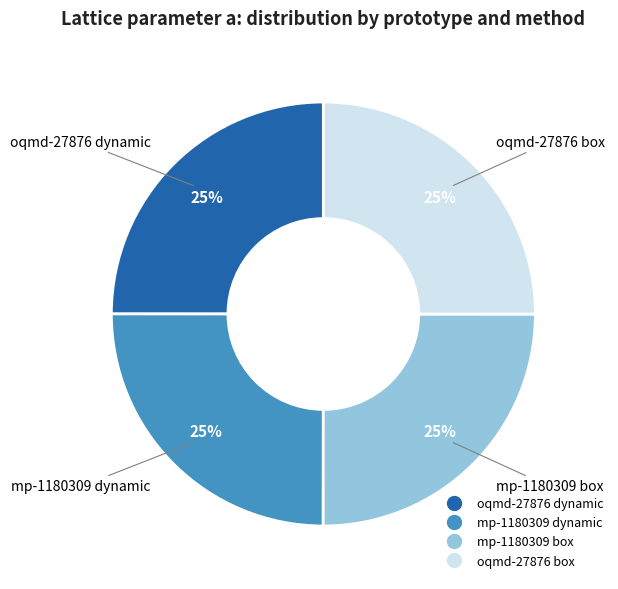

To the nearest percent, what is the average slice percentage?

25%